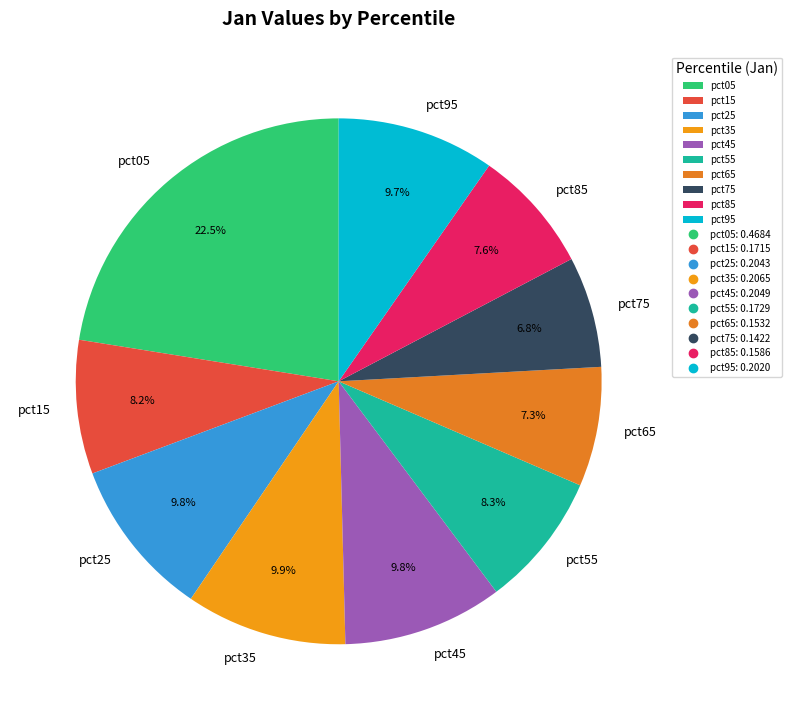

To the nearest percent, what portion does pct15 represent?

8%